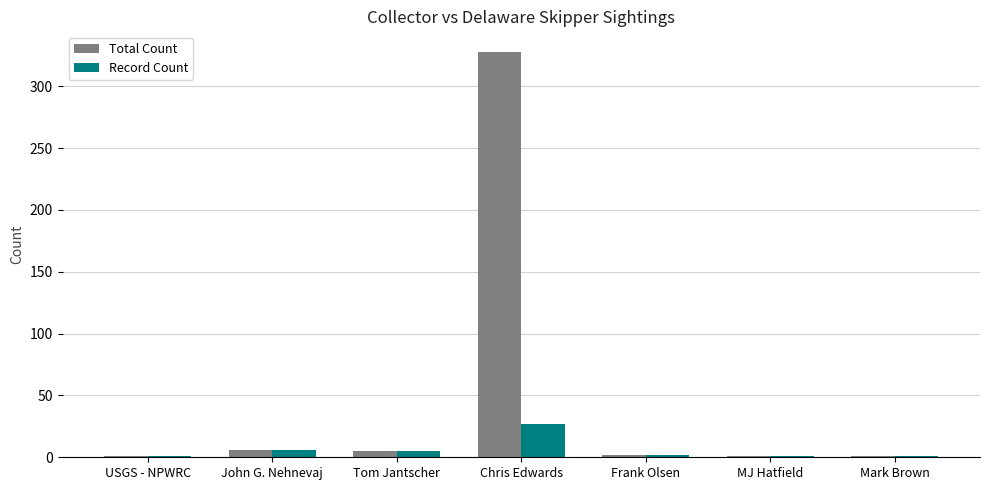

What is the total value across all series at Chris Edwards?

355